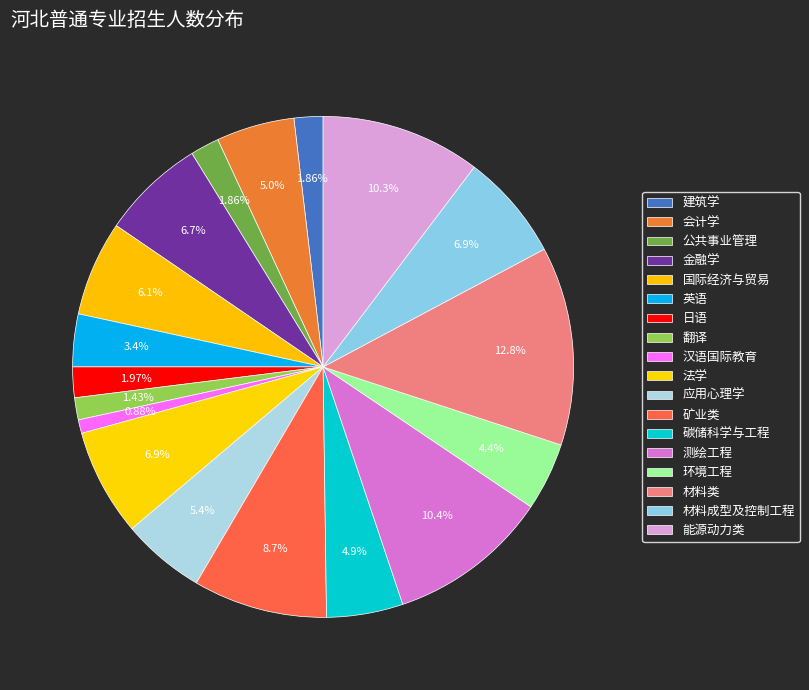

How many segments does this pie chart have?

18